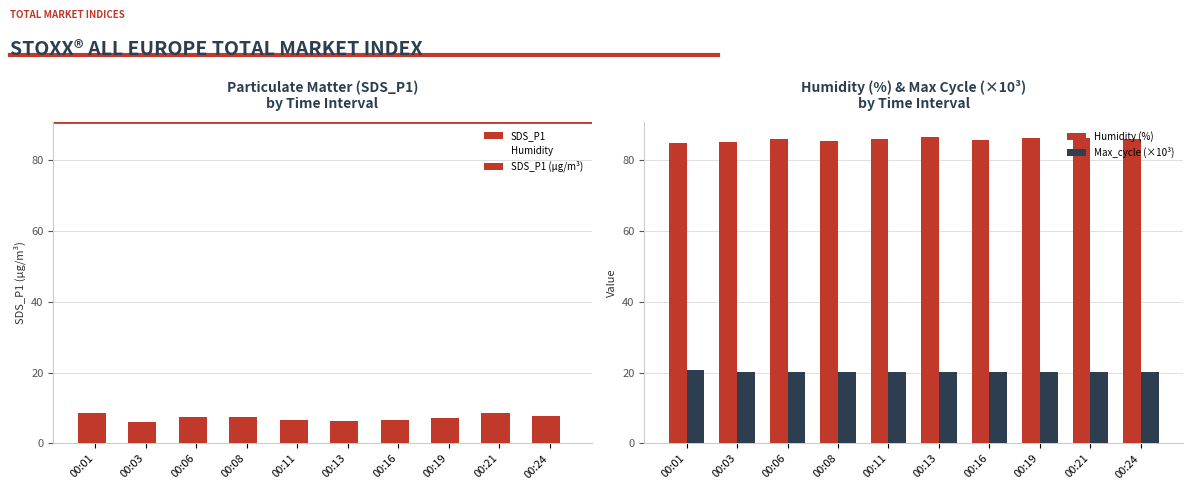

What is the sum of the SDS_P1 values at 00:21 and 00:24?

16.2